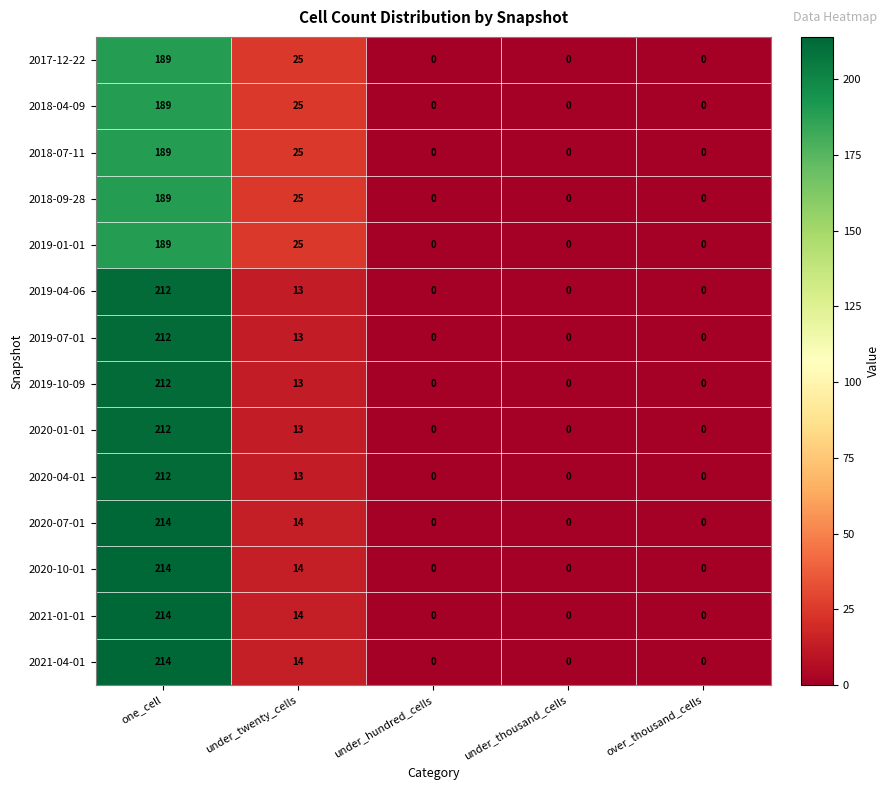

How many values in the 2018-07-11 series exceed 0?

2